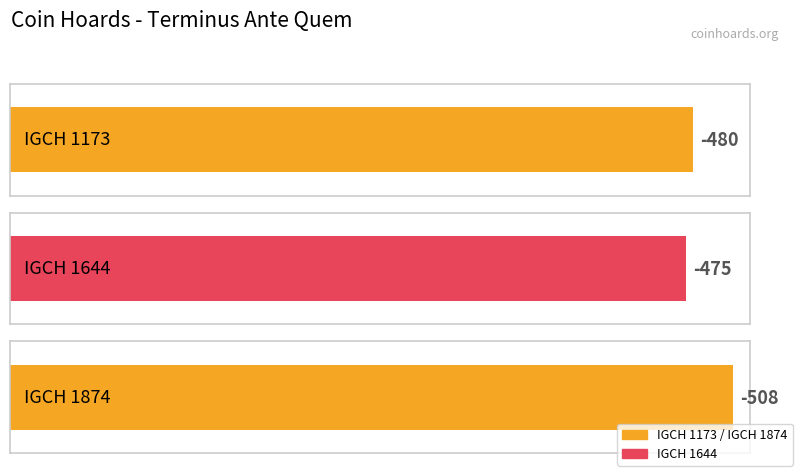

Does the chart contain stacked bars?

No